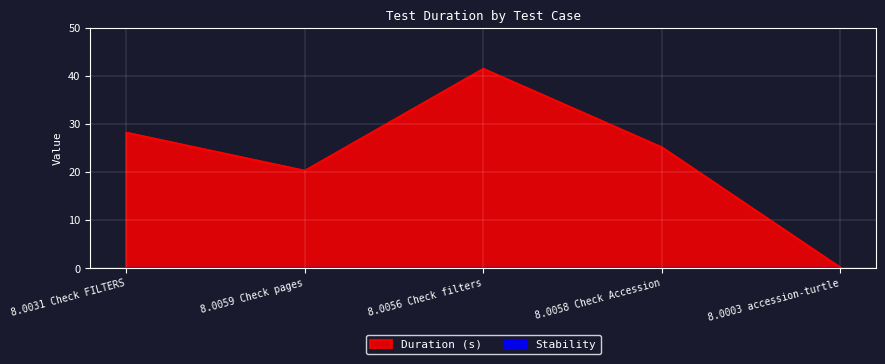

What is the approximate value at 8.0058 Check Accession?

25.2